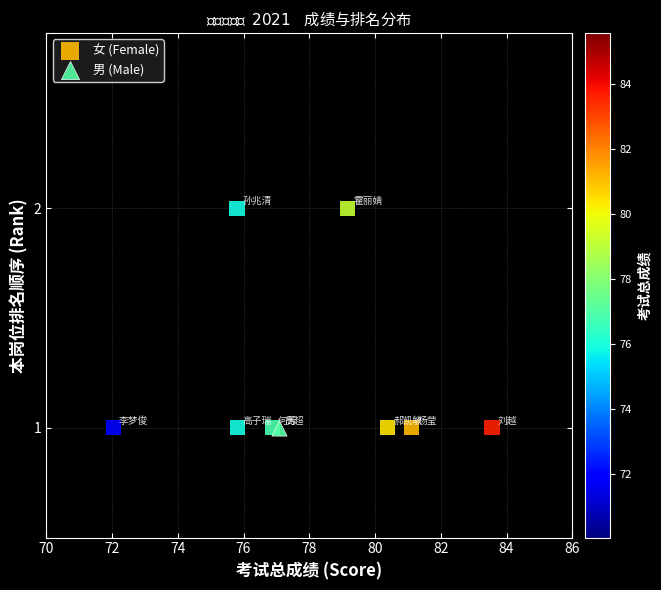

What are all the series names shown in the legend?

女 (Female), 男 (Male)